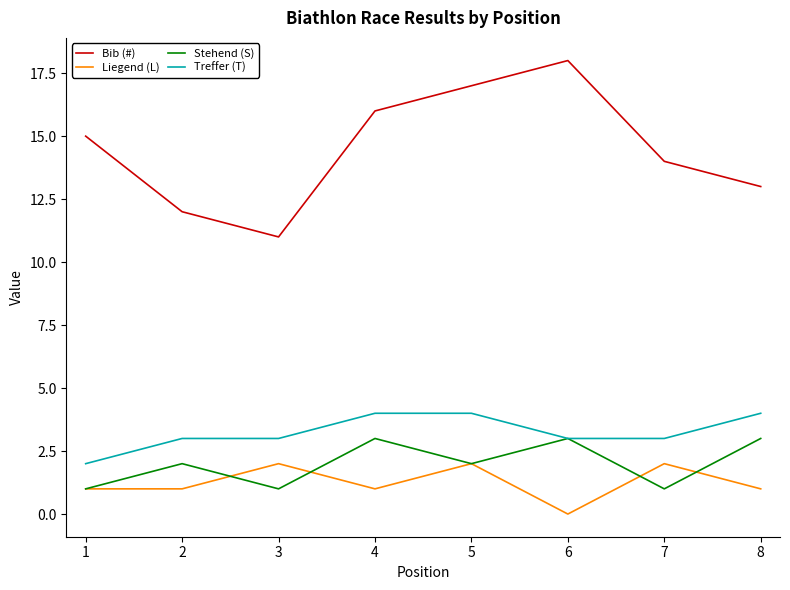

Rank the series by their maximum value, from lowest to highest.

Liegend (L), Stehend (S), Treffer (T), Bib (#)